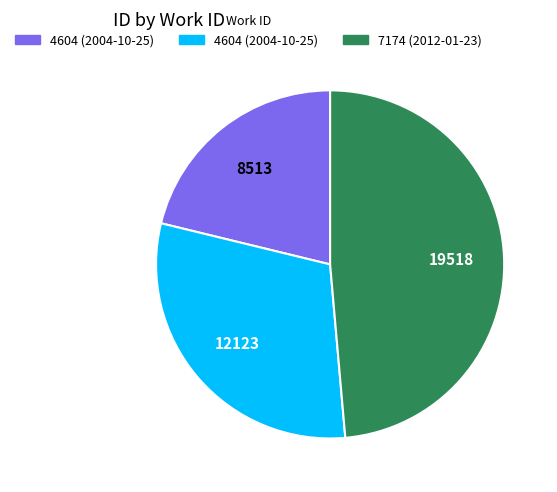

Does any single category account for the majority?

No